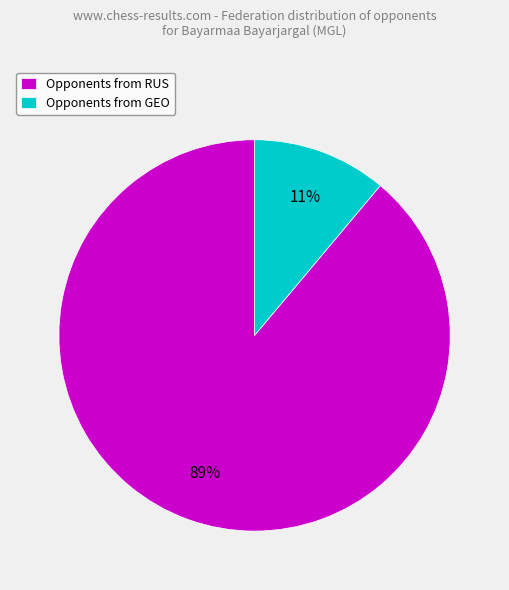

Between Opponents from GEO and Opponents from RUS, which is larger?

Opponents from RUS